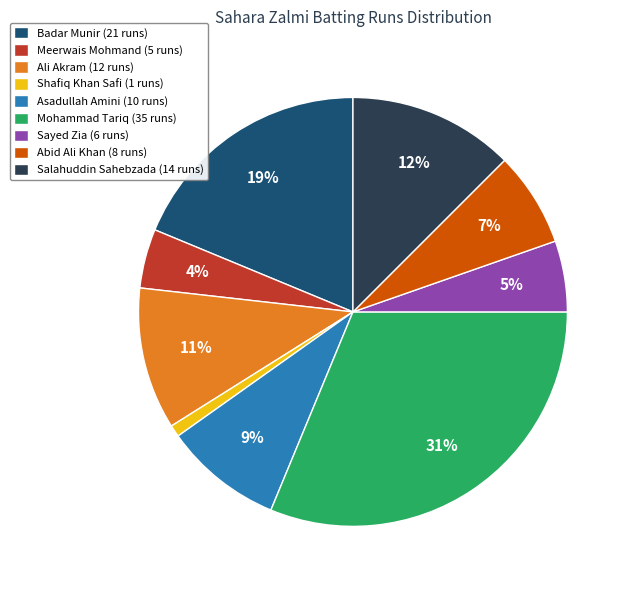

Rank the categories by value from lowest to highest.

Shafiq Khan Safi (1 runs), Meerwais Mohmand (5 runs), Sayed Zia (6 runs), Abid Ali Khan (8 runs), Asadullah Amini (10 runs), Ali Akram (12 runs), Salahuddin Sahebzada (14 runs), Badar Munir (21 runs), Mohammad Tariq (35 runs)